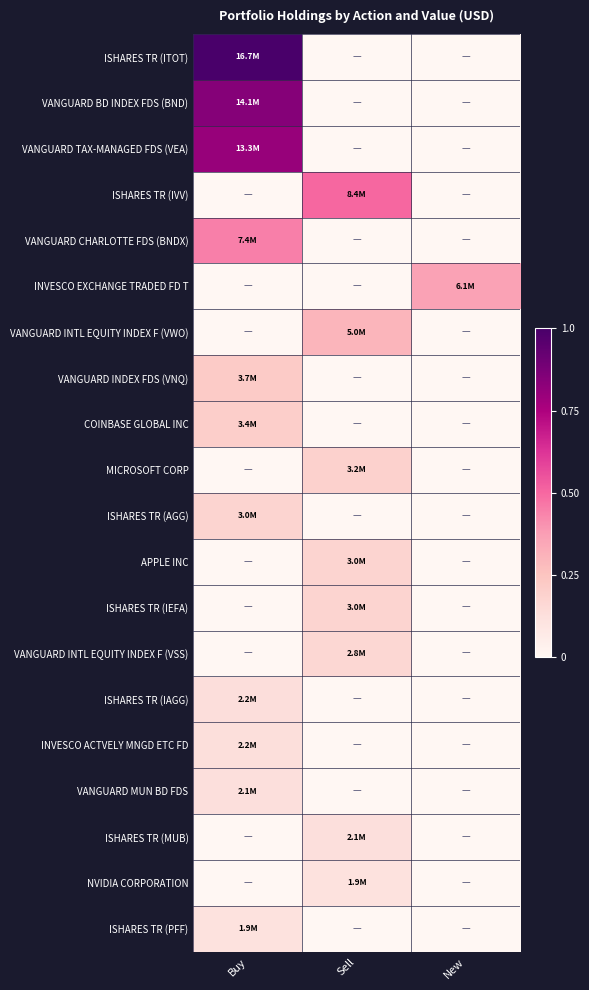

At which category is the sum across all series the highest?

Buy